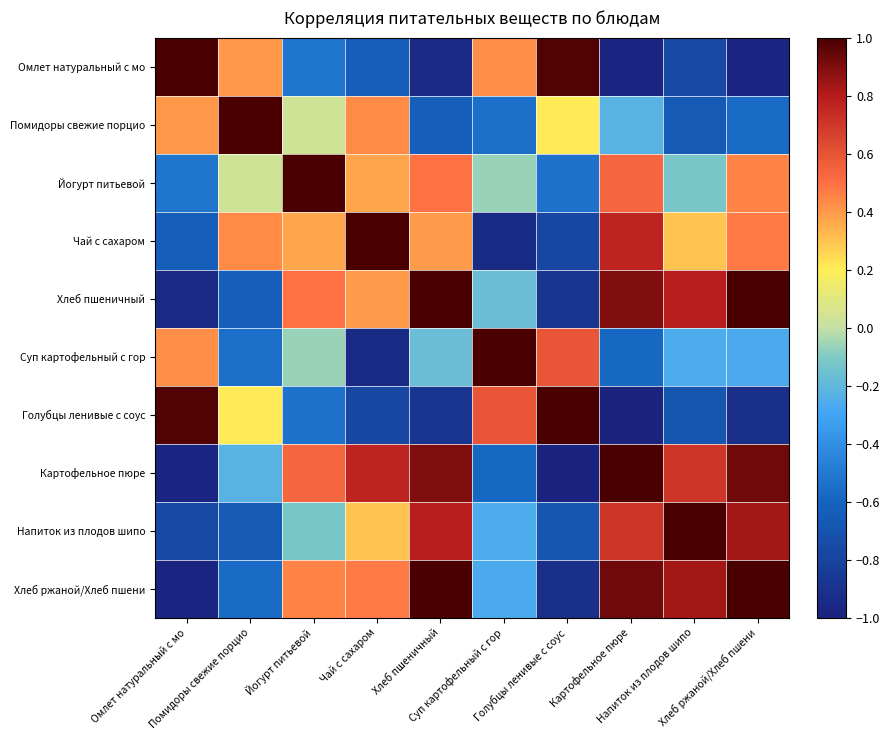

Reading left to right, extract all data points from this chart.

Омлет натуральный с мо: Омлет натуральный с мо=1.0	Помидоры свежие порцио=0.4	Йогурт питьевой=-0.5	Чай с сахаром=-0.6	Хлеб пшеничный=-1.0	Суп картофельный с гор=0.4	Голубцы ленивые с соус=1.0	Картофельное пюре=-1.0	Напиток из плодов шипо=-0.8	Хлеб ржаной/Хлеб пшени=-1.0
Помидоры свежие порцио: Омлет натуральный с мо=0.4	Помидоры свежие порцио=1.0	Йогурт питьевой=0.0	Чай с сахаром=0.4	Хлеб пшеничный=-0.6	Суп картофельный с гор=-0.6	Голубцы ленивые с соус=0.2	Картофельное пюре=-0.2	Напиток из плодов шипо=-0.7	Хлеб ржаной/Хлеб пшени=-0.6
Йогурт питьевой: Омлет натуральный с мо=-0.5	Помидоры свежие порцио=0.0	Йогурт питьевой=1.0	Чай с сахаром=0.4	Хлеб пшеничный=0.5	Суп картофельный с гор=-0.1	Голубцы ленивые с соус=-0.5	Картофельное пюре=0.5	Напиток из плодов шипо=-0.1	Хлеб ржаной/Хлеб пшени=0.5
Чай с сахаром: Омлет натуральный с мо=-0.6	Помидоры свежие порцио=0.4	Йогурт питьевой=0.4	Чай с сахаром=1.0	Хлеб пшеничный=0.4	Суп картофельный с гор=-0.9	Голубцы ленивые с соус=-0.8	Картофельное пюре=0.8	Напиток из плодов шипо=0.3	Хлеб ржаной/Хлеб пшени=0.5
Хлеб пшеничный: Омлет натуральный с мо=-1.0	Помидоры свежие порцио=-0.6	Йогурт питьевой=0.5	Чай с сахаром=0.4	Хлеб пшеничный=1.0	Суп картофельный с гор=-0.2	Голубцы ленивые с соус=-0.9	Картофельное пюре=0.9	Напиток из плодов шипо=0.8	Хлеб ржаной/Хлеб пшени=1.0
Суп картофельный с гор: Омлет натуральный с мо=0.4	Помидоры свежие порцио=-0.6	Йогурт питьевой=-0.1	Чай с сахаром=-0.9	Хлеб пшеничный=-0.2	Суп картофельный с гор=1.0	Голубцы ленивые с соус=0.6	Картофельное пюре=-0.6	Напиток из плодов шипо=-0.3	Хлеб ржаной/Хлеб пшени=-0.3
Голубцы ленивые с соус: Омлет натуральный с мо=1.0	Помидоры свежие порцио=0.2	Йогурт питьевой=-0.5	Чай с сахаром=-0.8	Хлеб пшеничный=-0.9	Суп картофельный с гор=0.6	Голубцы ленивые с соус=1.0	Картофельное пюре=-1.0	Напиток из плодов шипо=-0.7	Хлеб ржаной/Хлеб пшени=-0.9
Картофельное пюре: Омлет натуральный с мо=-1.0	Помидоры свежие порцио=-0.2	Йогурт питьевой=0.5	Чай с сахаром=0.8	Хлеб пшеничный=0.9	Суп картофельный с гор=-0.6	Голубцы ленивые с соус=-1.0	Картофельное пюре=1.0	Напиток из плодов шипо=0.7	Хлеб ржаной/Хлеб пшени=0.9
Напиток из плодов шипо: Омлет натуральный с мо=-0.8	Помидоры свежие порцио=-0.7	Йогурт питьевой=-0.1	Чай с сахаром=0.3	Хлеб пшеничный=0.8	Суп картофельный с гор=-0.3	Голубцы ленивые с соус=-0.7	Картофельное пюре=0.7	Напиток из плодов шипо=1.0	Хлеб ржаной/Хлеб пшени=0.8
Хлеб ржаной/Хлеб пшени: Омлет натуральный с мо=-1.0	Помидоры свежие порцио=-0.6	Йогурт питьевой=0.5	Чай с сахаром=0.5	Хлеб пшеничный=1.0	Суп картофельный с гор=-0.3	Голубцы ленивые с соус=-0.9	Картофельное пюре=0.9	Напиток из плодов шипо=0.8	Хлеб ржаной/Хлеб пшени=1.0